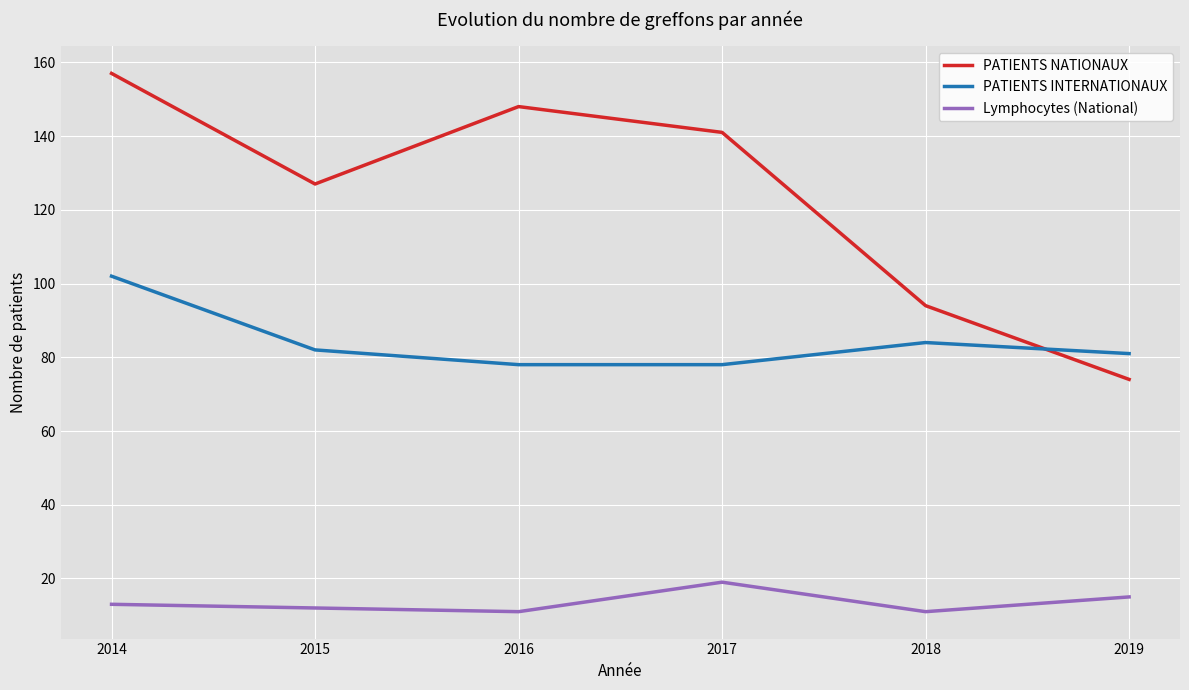

The value of Lymphocytes (National) at 2015 is 4. True or false?

False